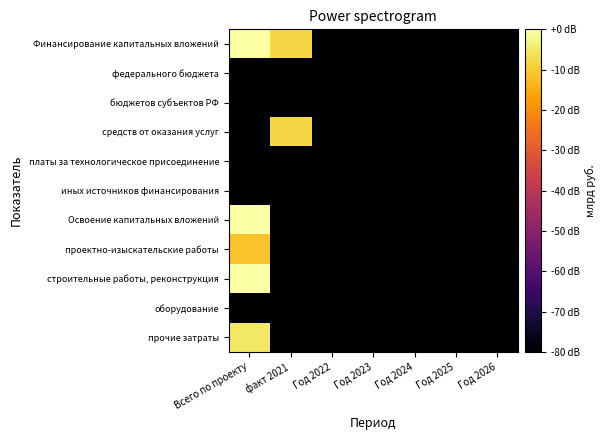

At which category does the chart reach its minimum across all series?

Год 2022